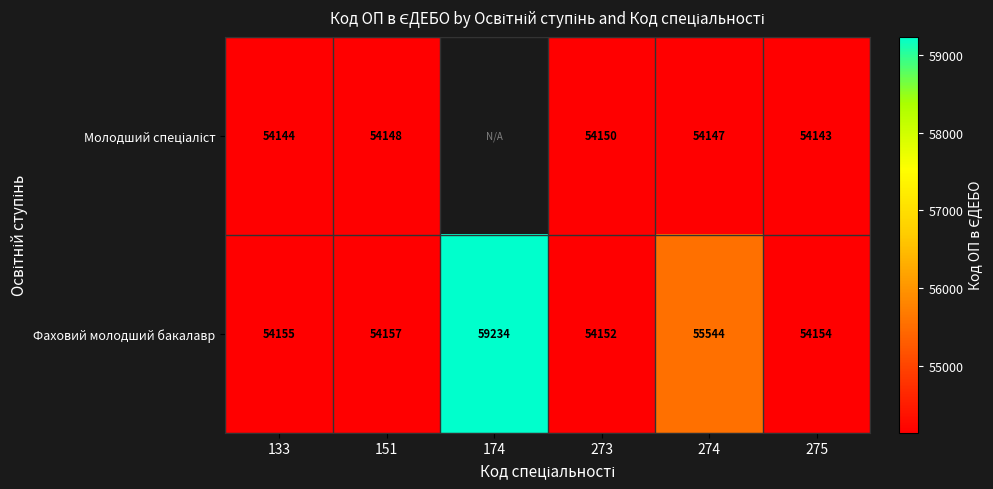

What is the difference between the maximum and minimum values in the Фаховий молодший бакалавр series?

5082